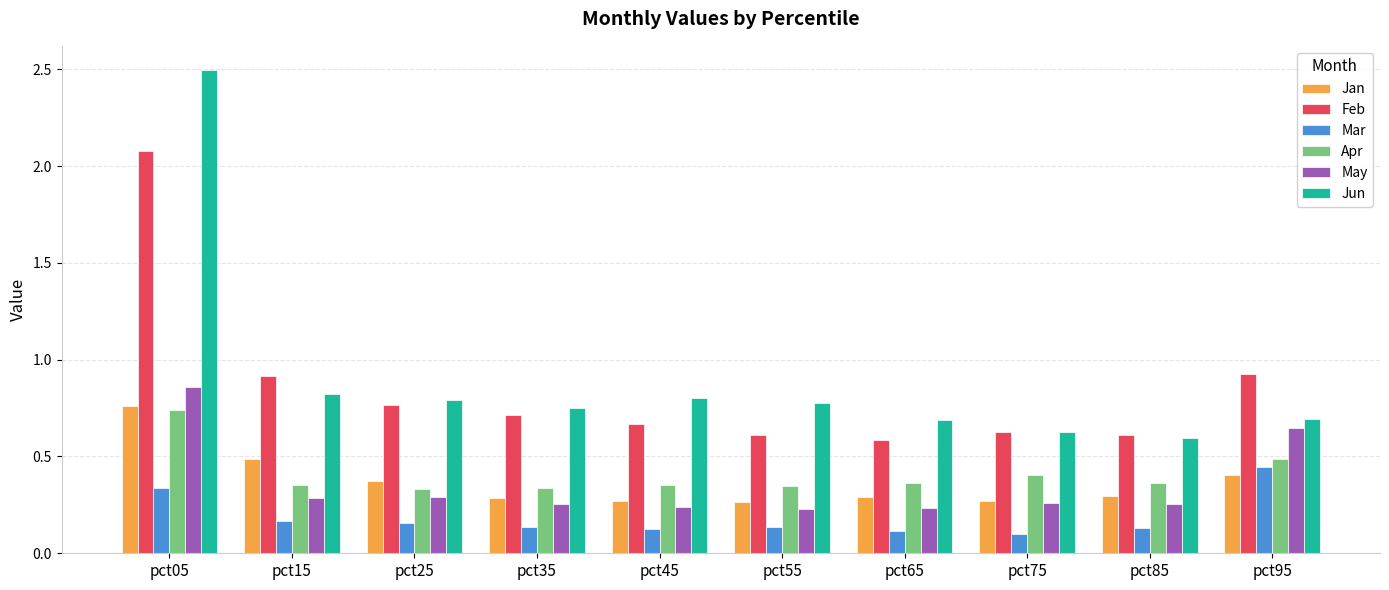

Which category has the highest value across all series?

pct05